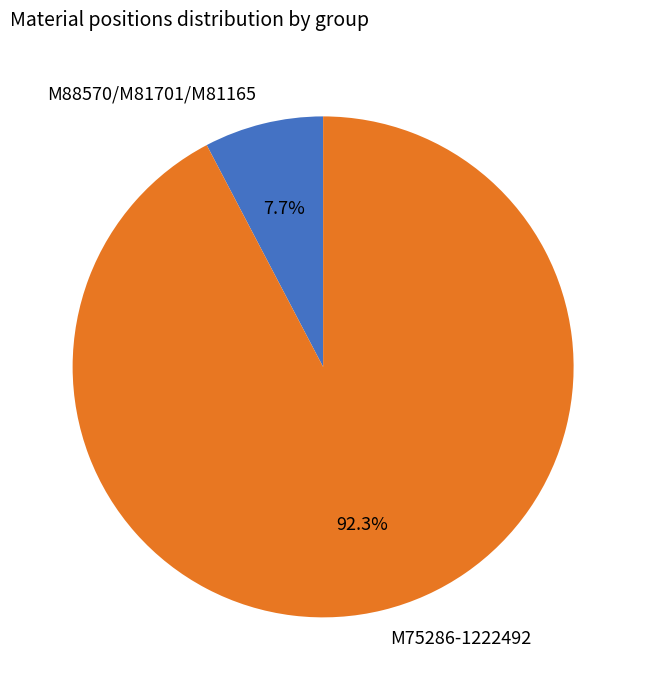

Is there any slice that represents more than half of the pie?

Yes